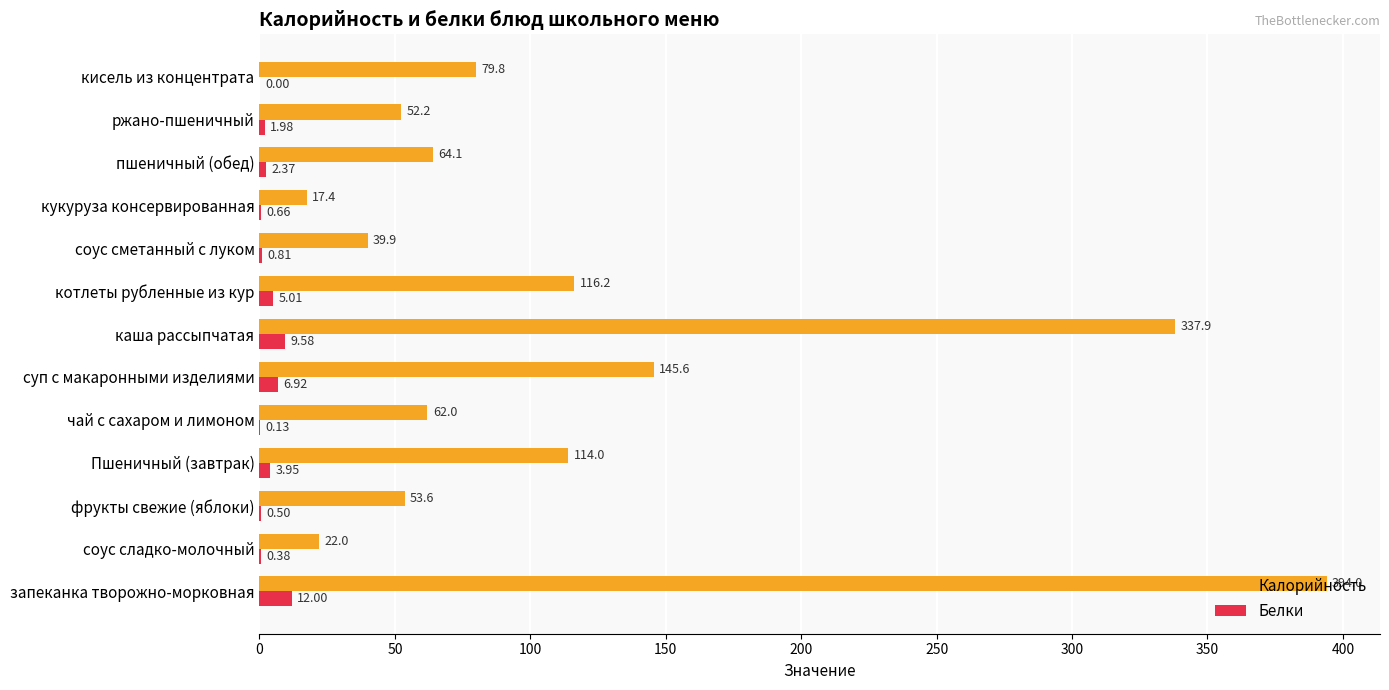

At which label is Калорийность closest to 205?

суп с макаронными изделиями